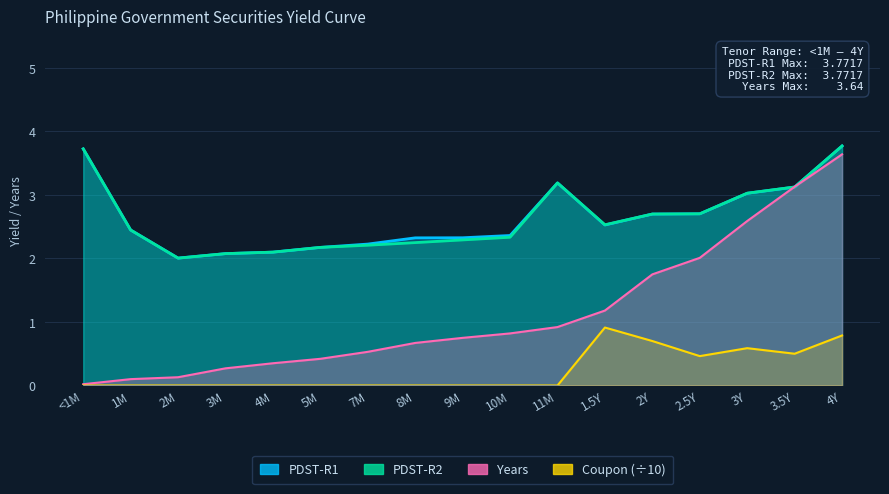

Rank the categories by Years value from highest to lowest.

4Y, 3.5Y, 3Y, 2.5Y, 2Y, 1.5Y, 11M, 10M, 9M, 8M, 7M, 5M, 4M, 3M, 2M, 1M, <1M